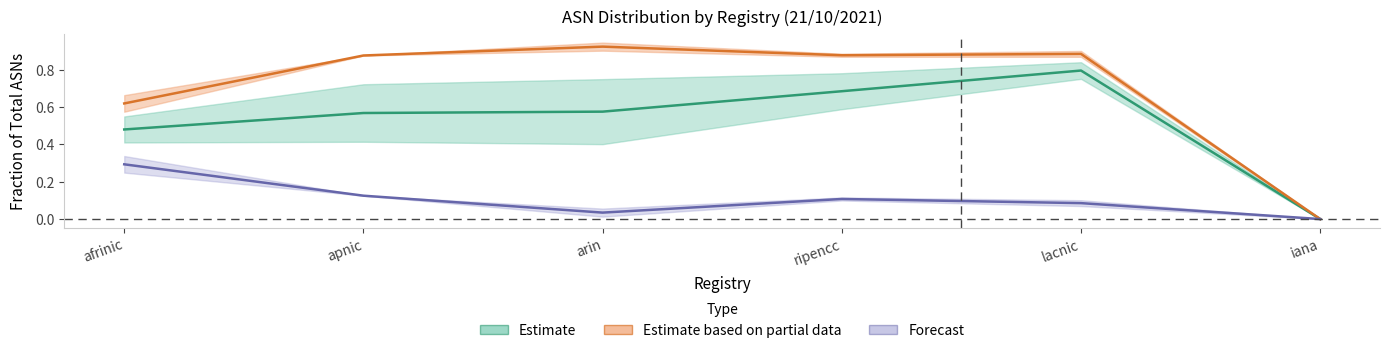

How many lines are shown in the chart?

3